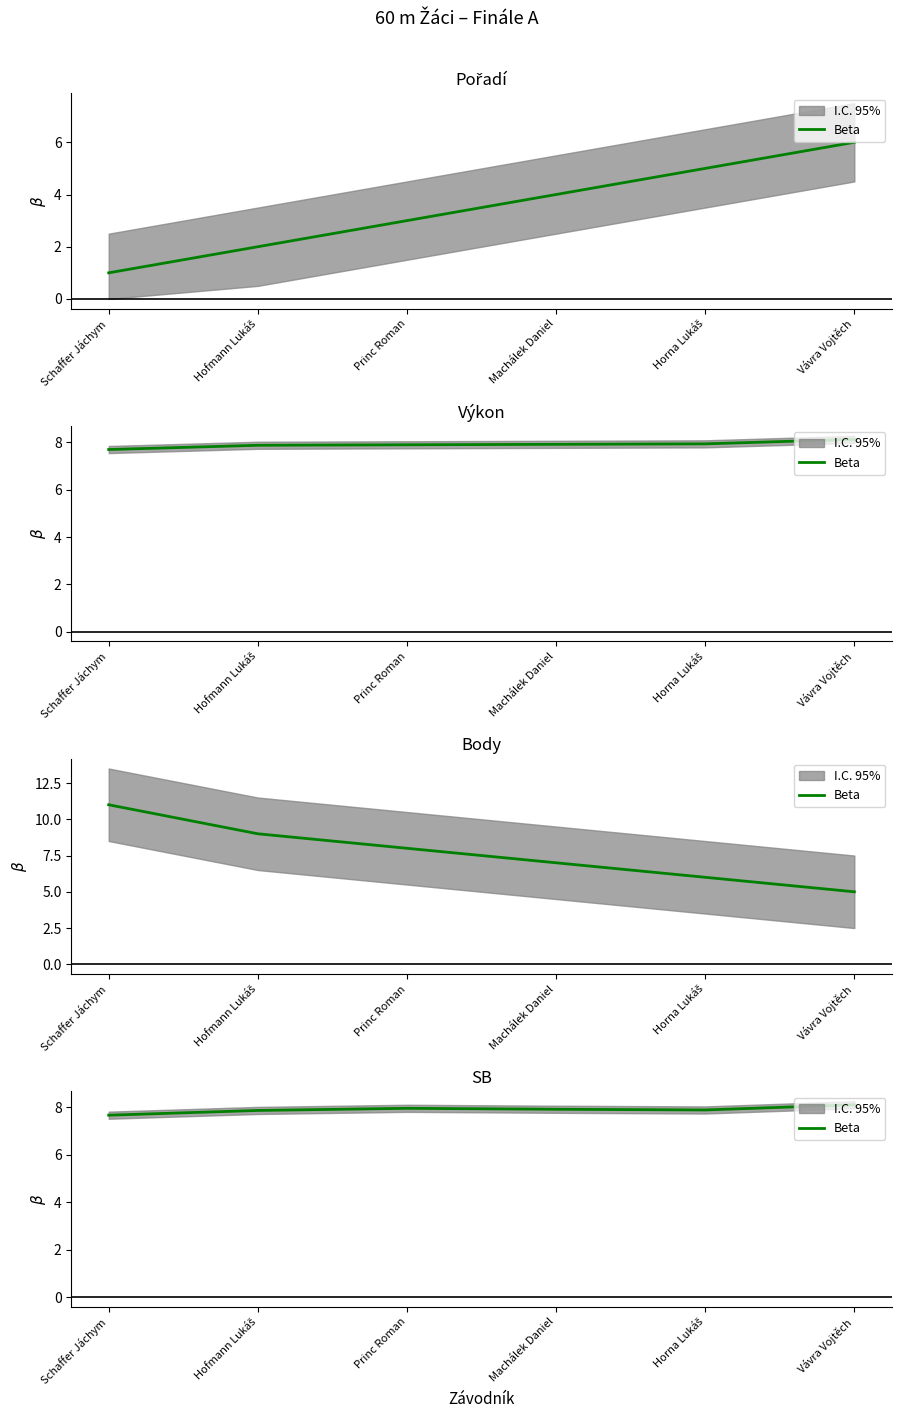

What is the difference between the maximum and minimum values?

0.4